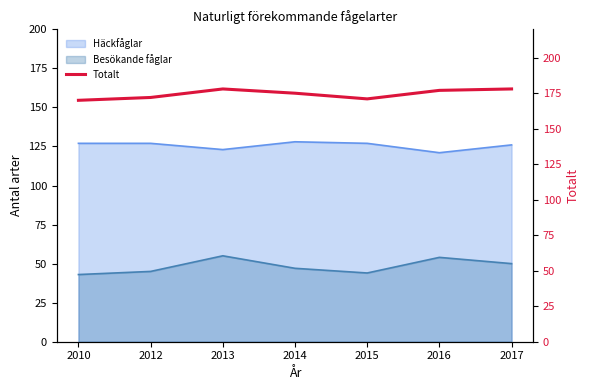

Approximately how many times larger is the value at 2012 compared to 2015?

1.0